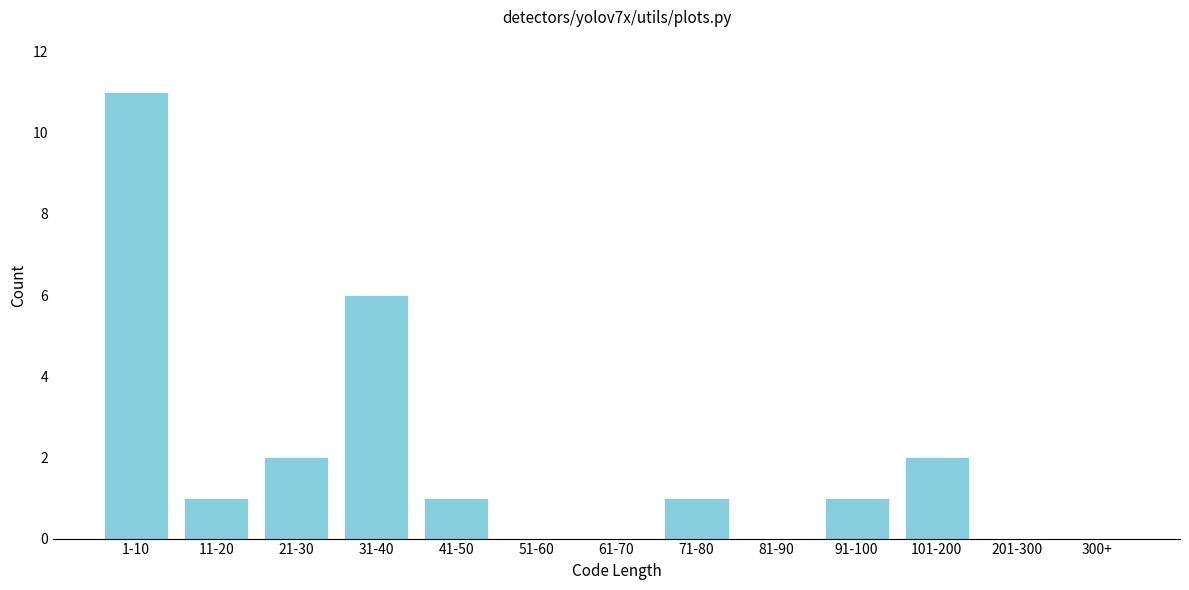

Reading left to right, what are all the values shown in this chart?

1-10=11	11-20=1	21-30=2	31-40=6	41-50=1	51-60=0	61-70=0	71-80=1	81-90=0	91-100=1	101-200=2	201-300=0	300+=0